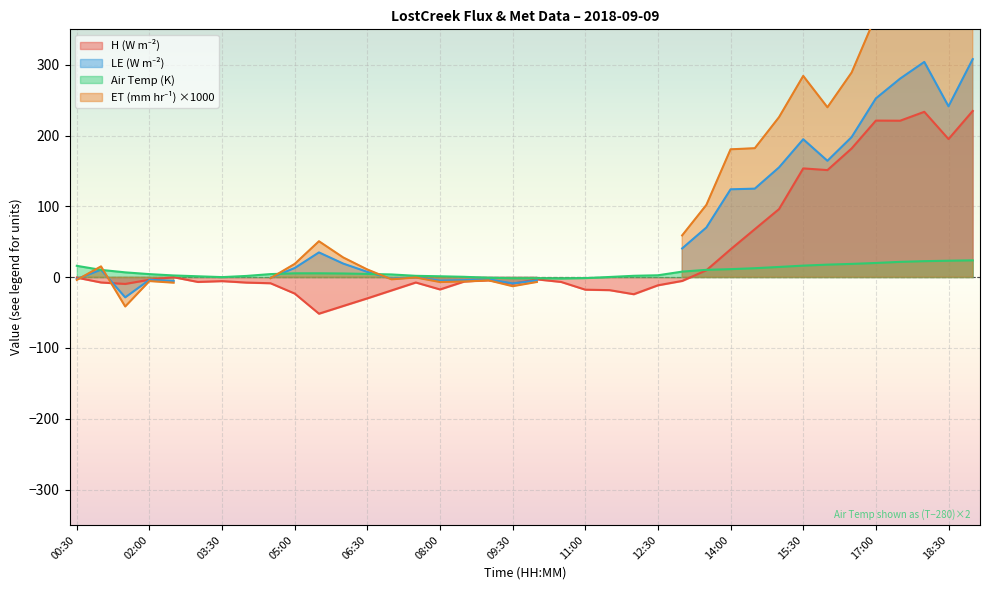

List the labels in order of air_temperature value, smallest first.

10:30, 09:30, 10:00, 11:00, 09:00, 03:30, 11:30, 08:30, 03:00, 08:00, 04:00, 07:30, 12:00, 02:30, 12:30, 07:00, 02:00, 04:30, 06:30, 06:00, 05:00, 05:30, 01:30, 13:00, 01:00, 13:30, 14:00, 14:30, 15:00, 00:30, 15:30, 16:00, 16:30, 17:00, 17:30, 18:00, 18:30, 19:00